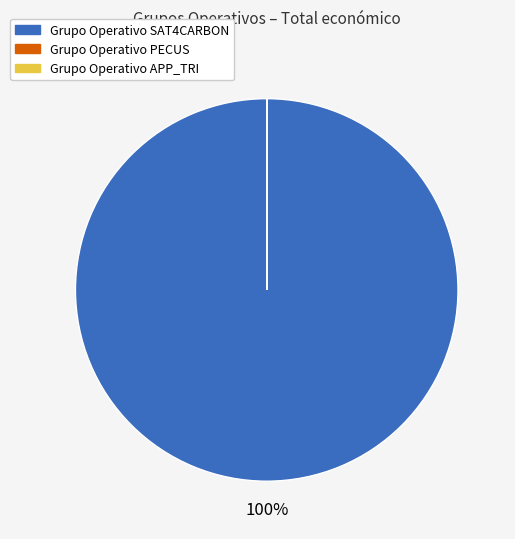

Which slice is the largest?

Grupo Operativo SAT4CARBON